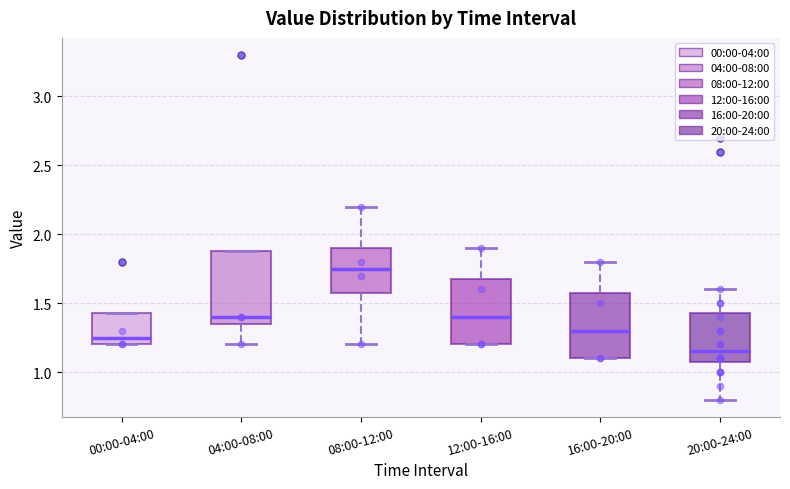

Comparing the boxes themselves (not the whiskers), which one is the tallest?

04:00-08:00